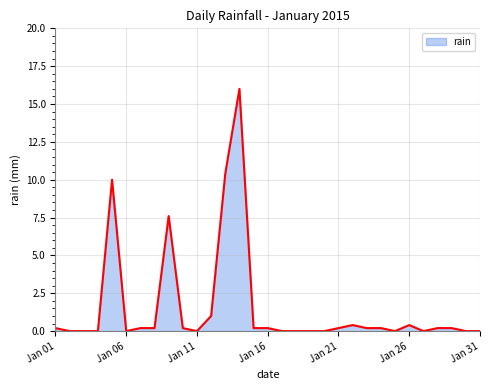

What is the difference between the maximum and minimum values?

16.0